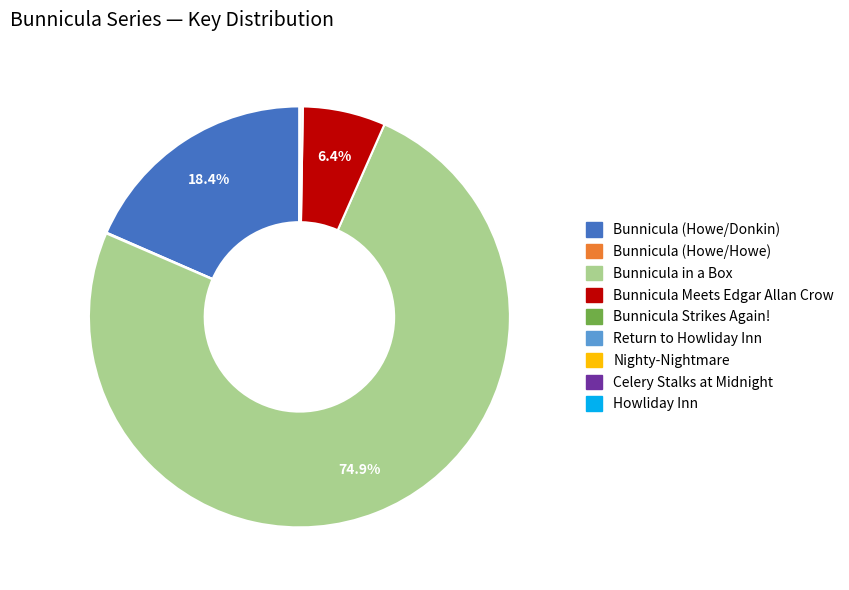

Which category accounts for the majority?

Bunnicula in a Box